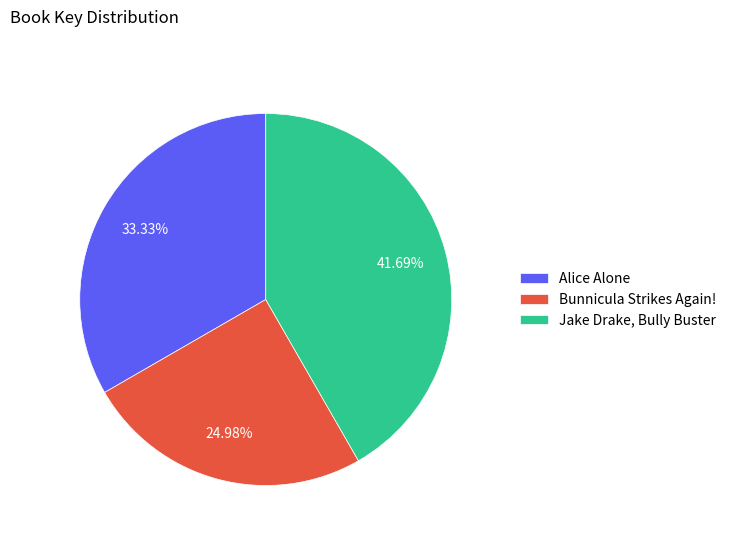

The Jake Drake, Bully Buster slice represents 50% of the pie. True or false?

False